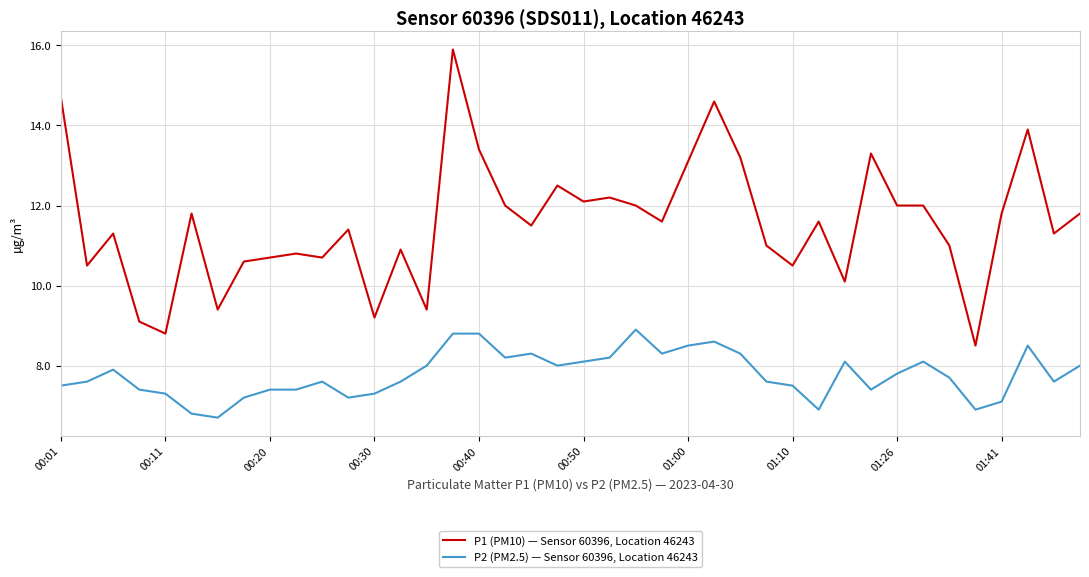

Which series has the largest range (max minus min)?

P1 (PM10) — Sensor 60396, Location 46243